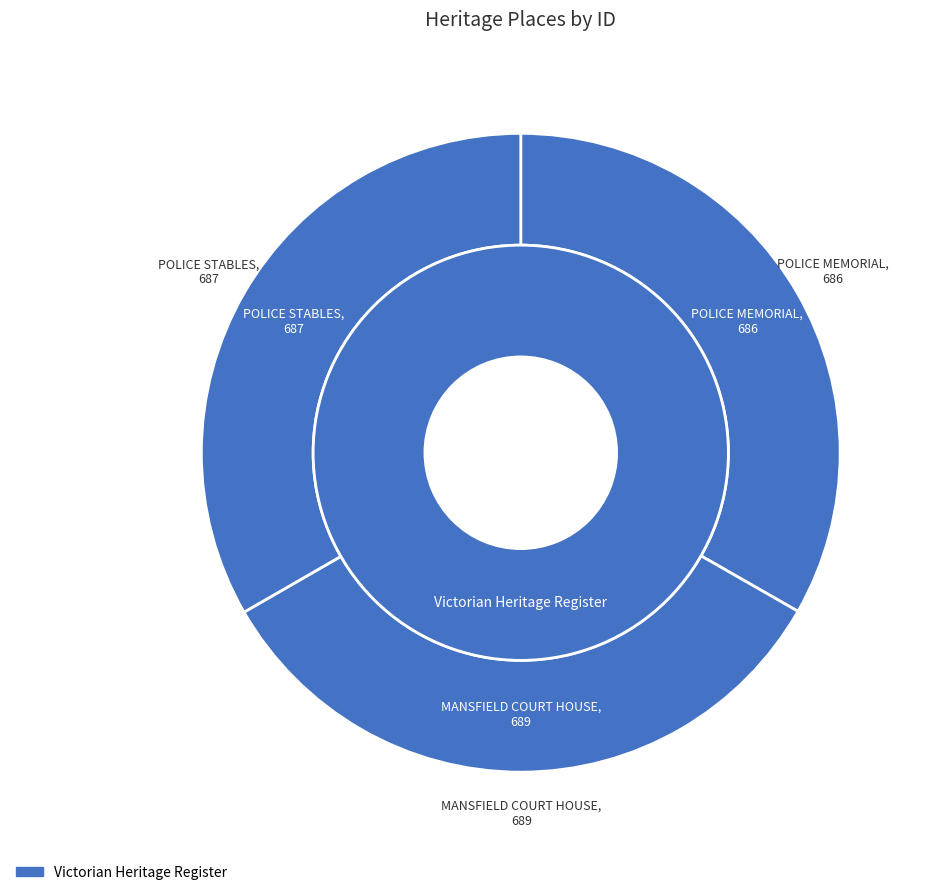

To the nearest percent, what percentage of the pie is POLICE STABLES?

33%